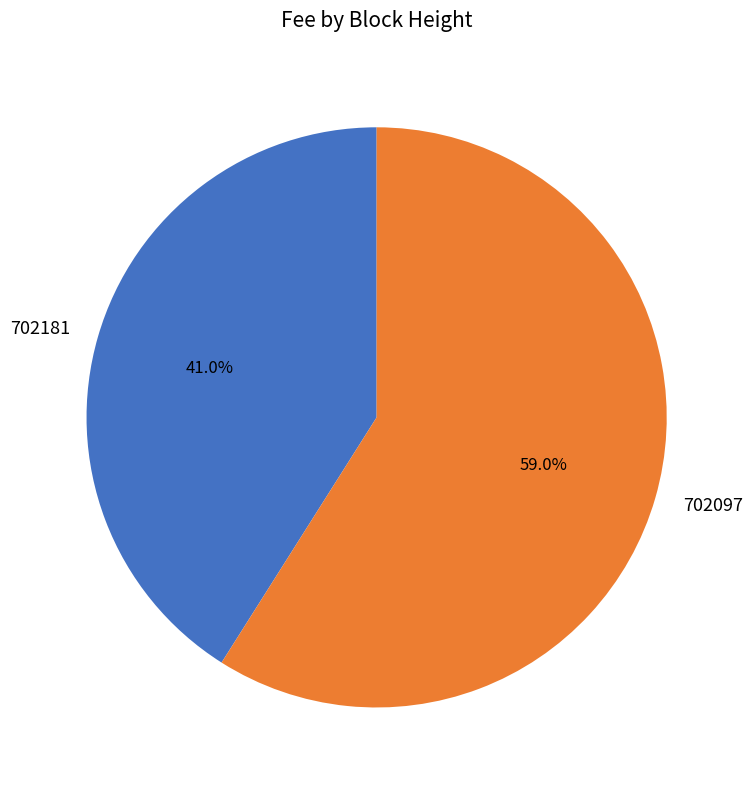

Which has a higher value, 702097 or 702181?

702097